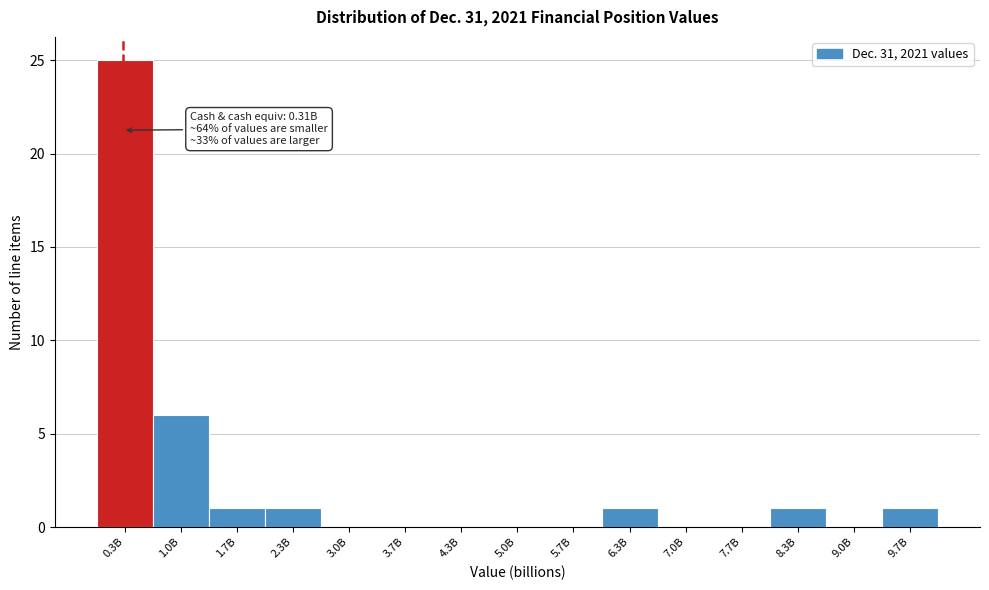

Reading left to right, extract all data points from this chart.

0.3B=25	1.0B=6	1.7B=1	2.3B=1	3.0B=0	3.7B=0	4.3B=0	5.0B=0	5.7B=0	6.3B=1	7.0B=0	7.7B=0	8.3B=1	9.0B=0	9.7B=1